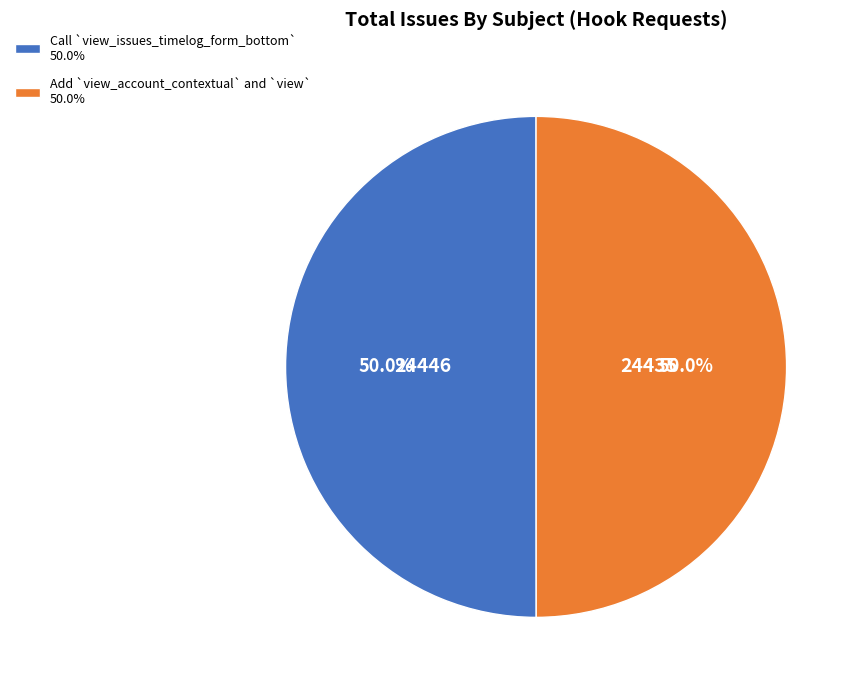

What is the total percentage of Call `view_issues_timelog_form_bottom` and Add `view_account_contextual` and `view`?

100.0%